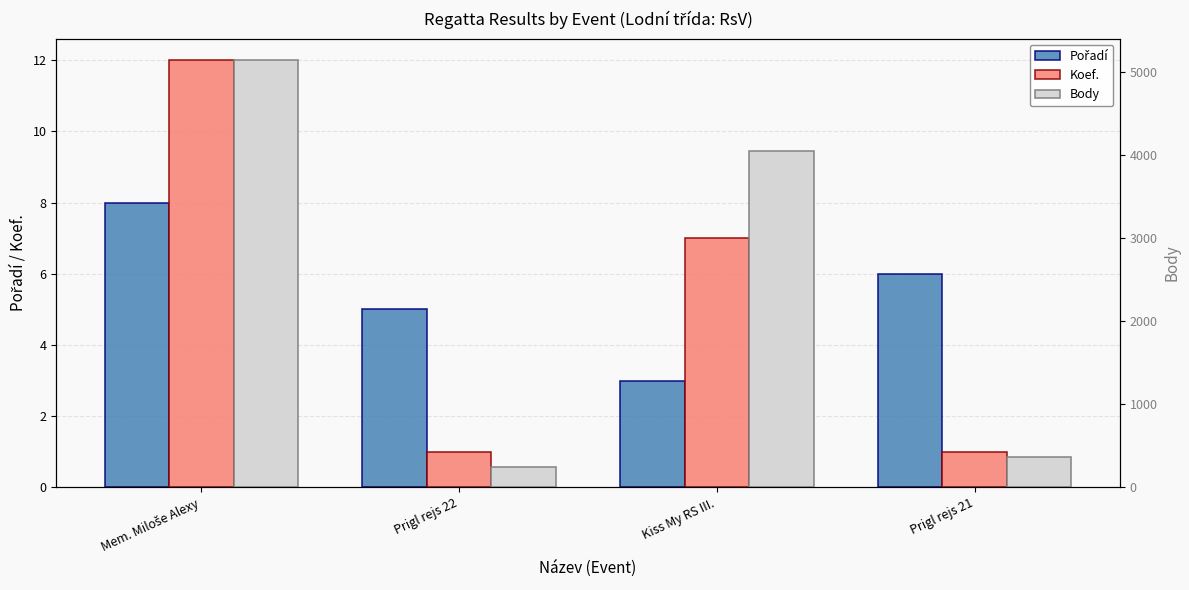

Which series has the largest range (max minus min)?

Body